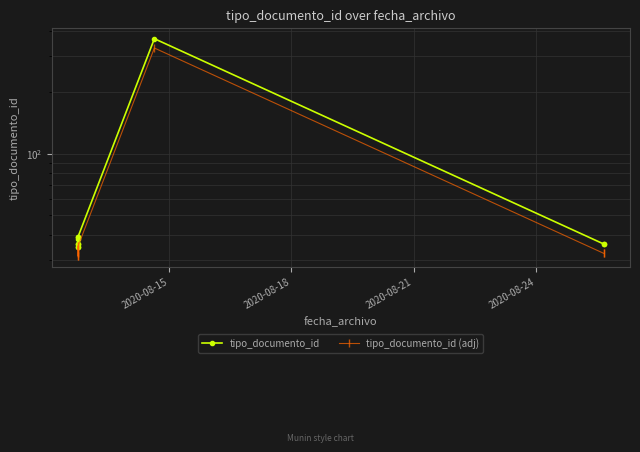

List the series in order of their peak value, highest first.

tipo_documento_id, tipo_documento_id (adj)